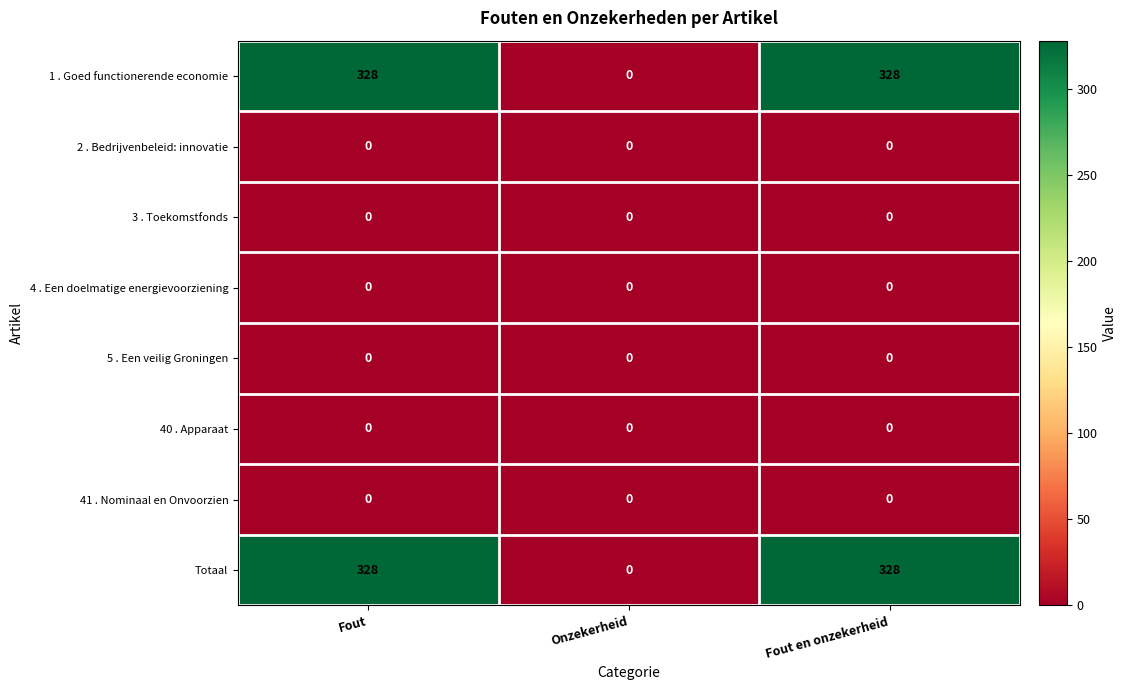

What is the spread (max minus min) of values at Fout en onzekerheid?

328